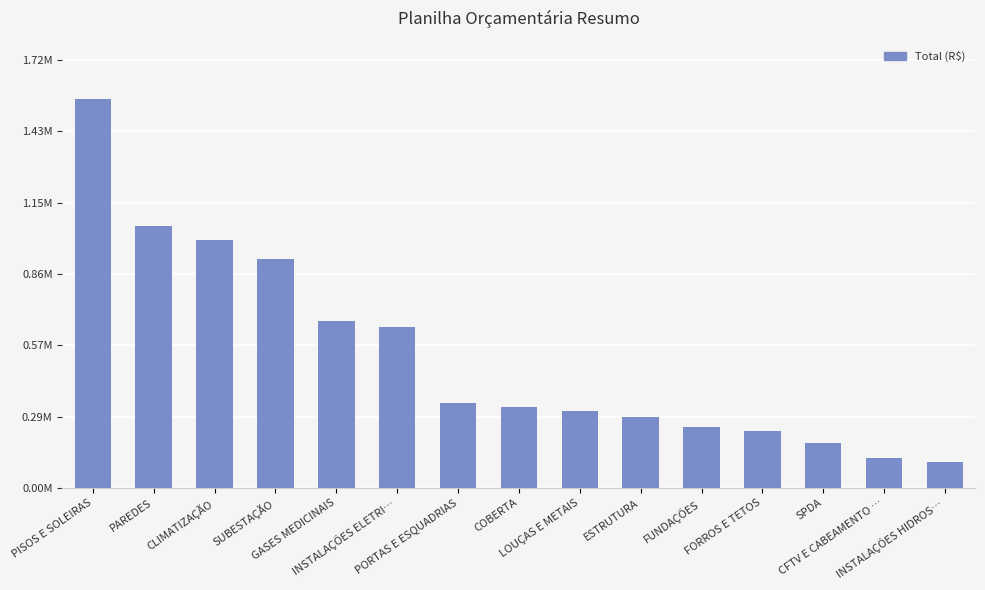

What is the average value?

532998.7